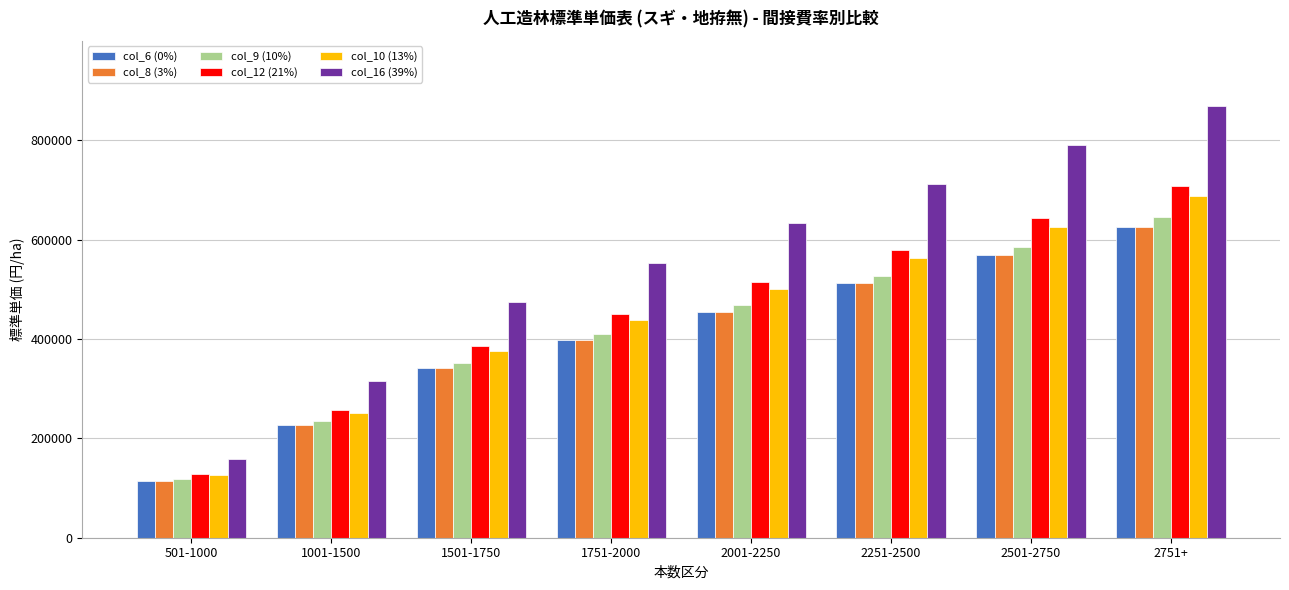

At which label does col_6 (0%) reach its minimum?

501-1000